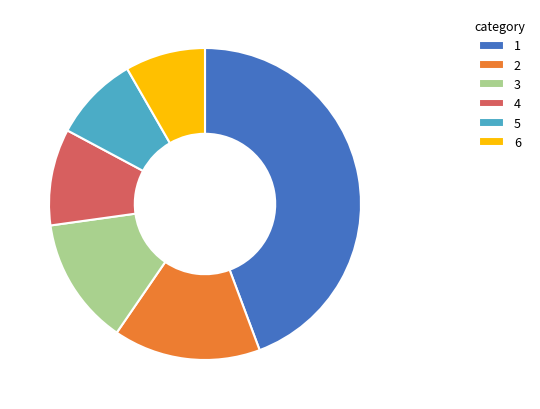

Is the sum of 4 and 5 greater than half?

No